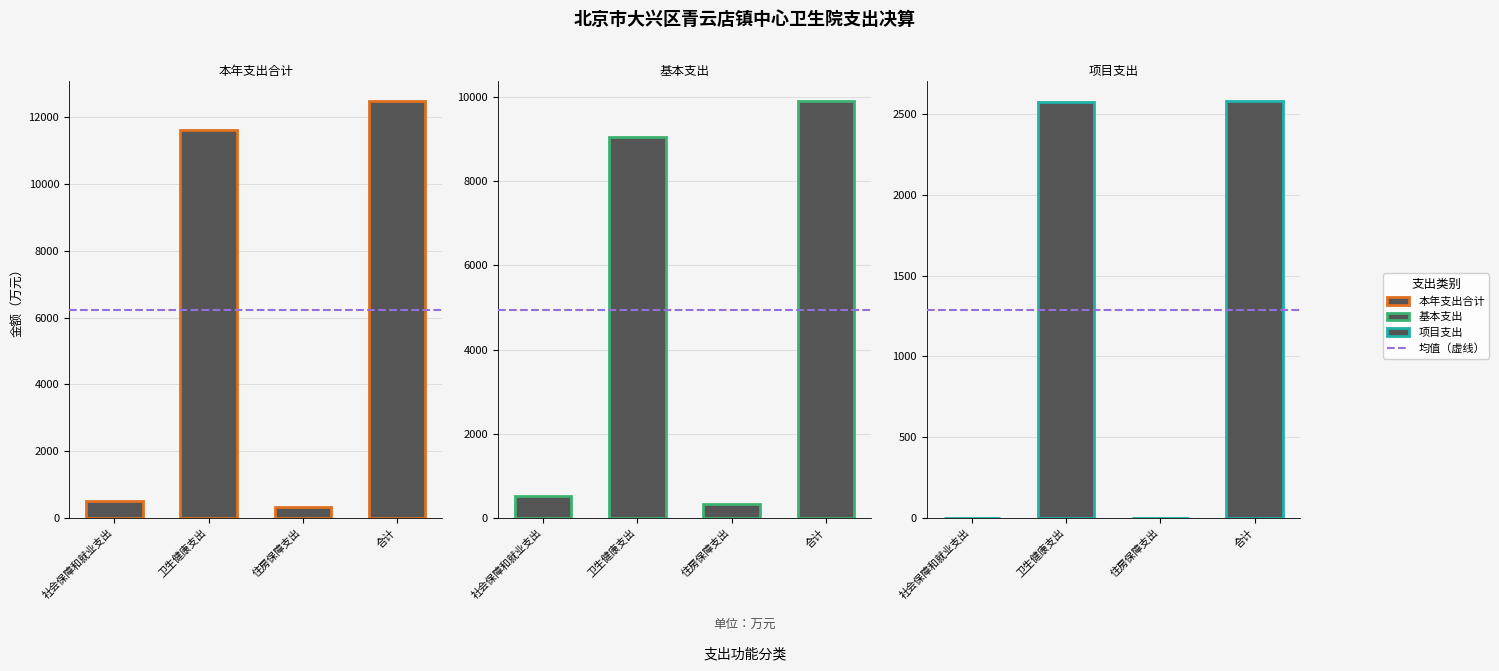

How many categories are shown in the chart?

4